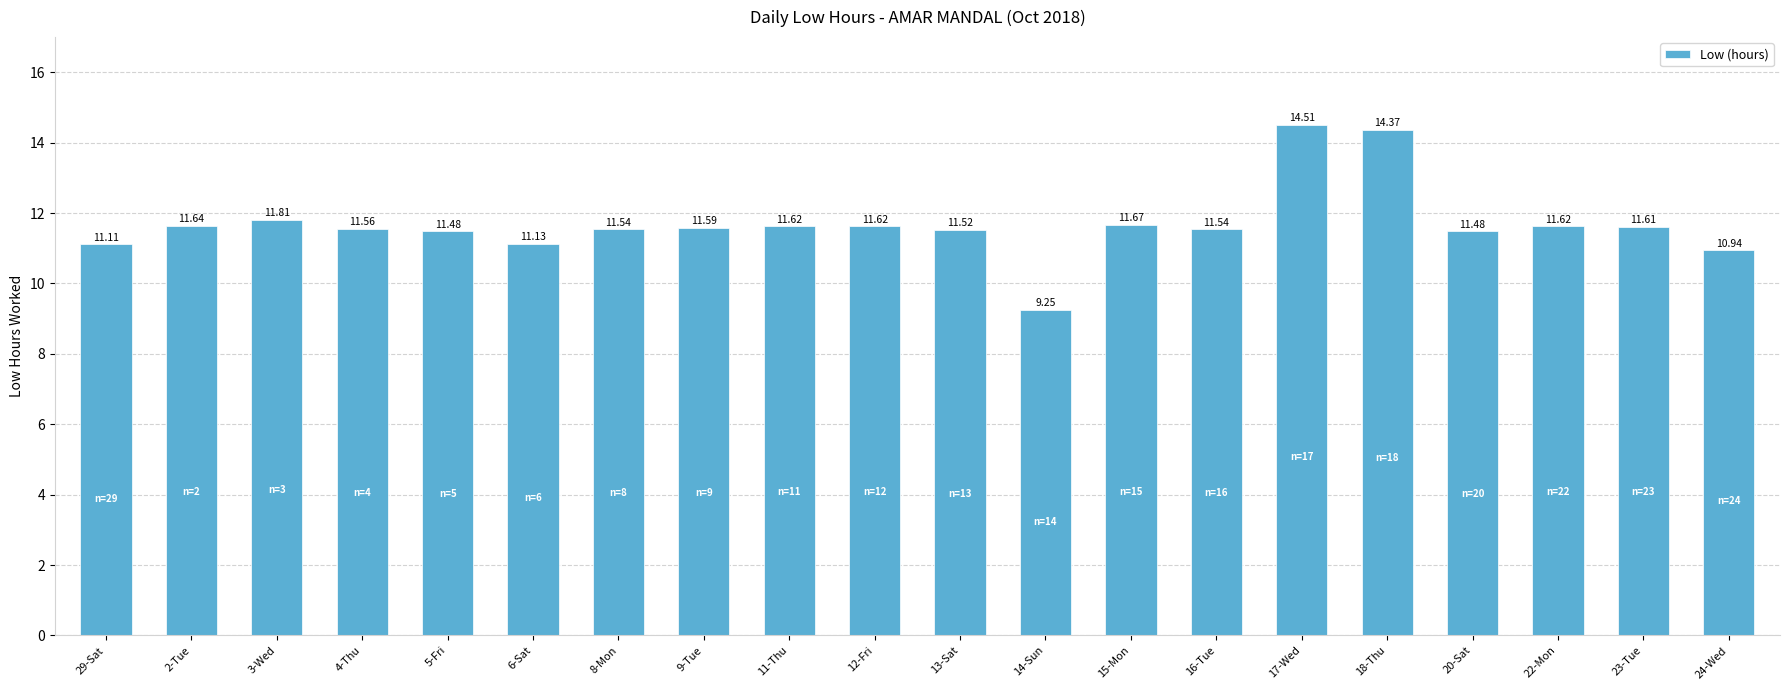

Between 29-Sat and 11-Thu, which is larger?

11-Thu